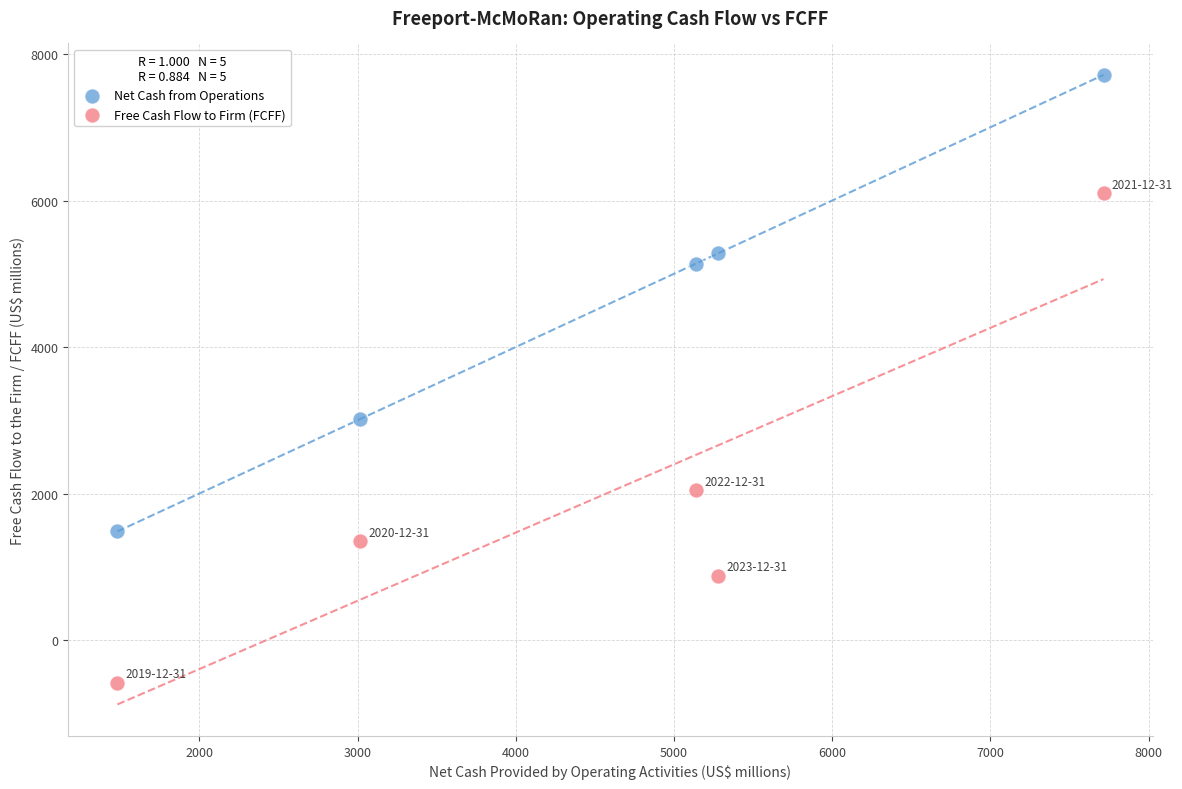

Which series has the widest spread of Y values?

Free Cash Flow to Firm (FCFF)